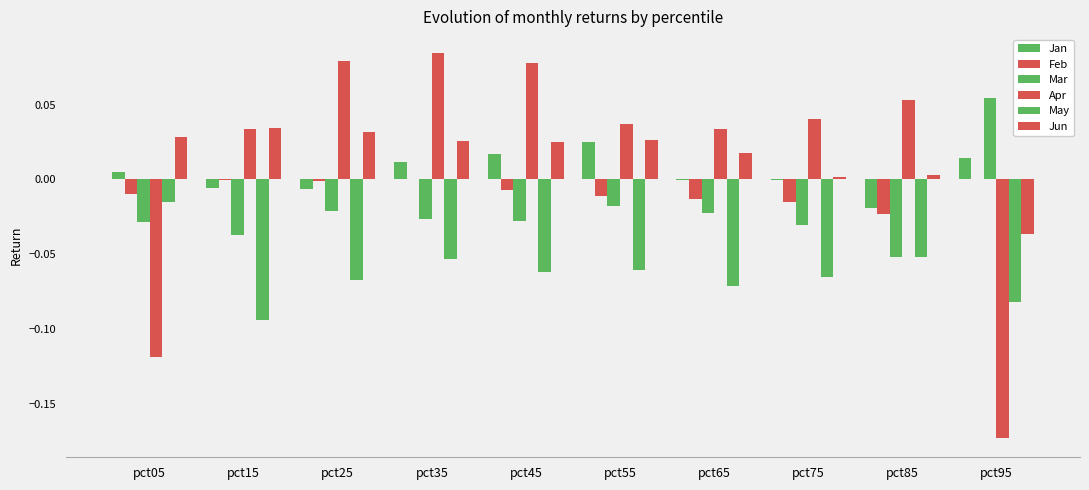

What is the sum of all May values?

-0.6